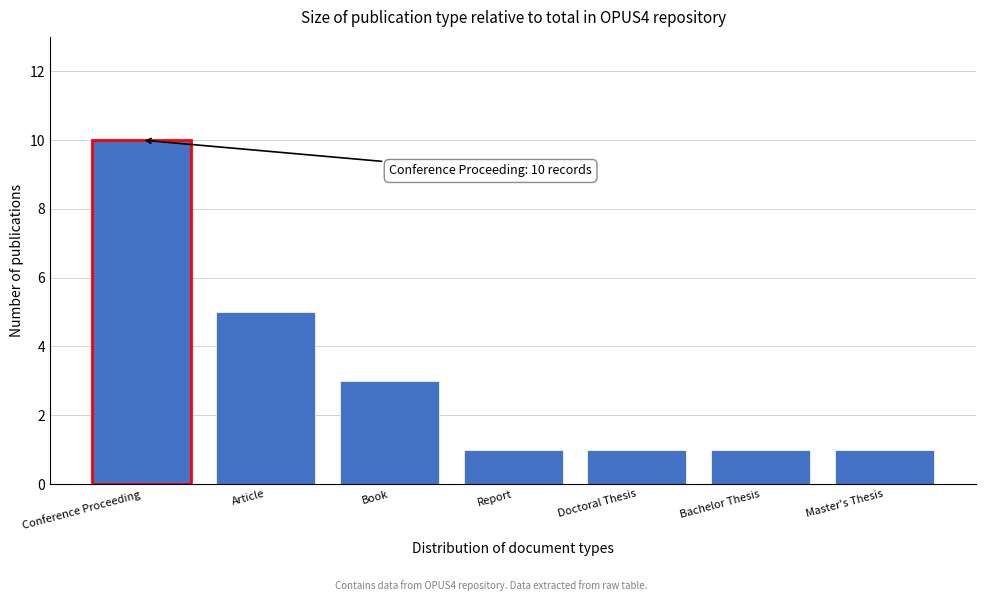

Reading right to left, list all the values displayed in this chart.

Master's Thesis=1	Bachelor Thesis=1	Doctoral Thesis=1	Report=1	Book=3	Article=5	Conference Proceeding=10